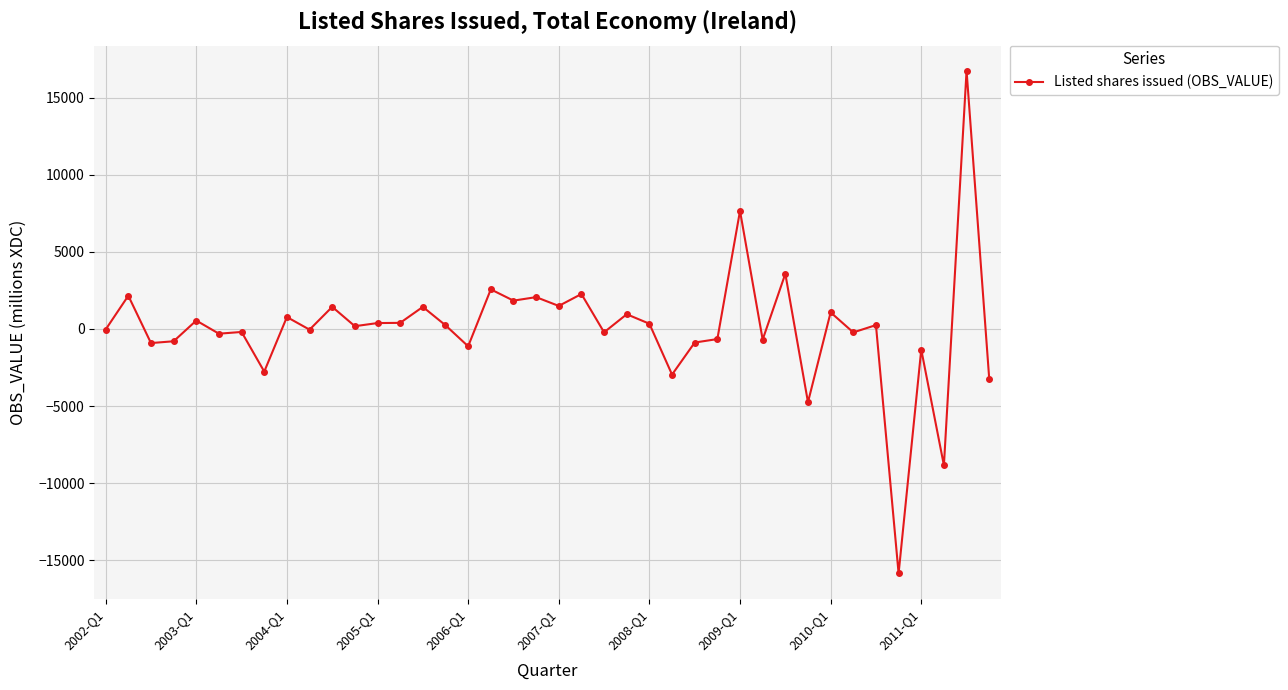

What is the smallest value displayed?

-15861